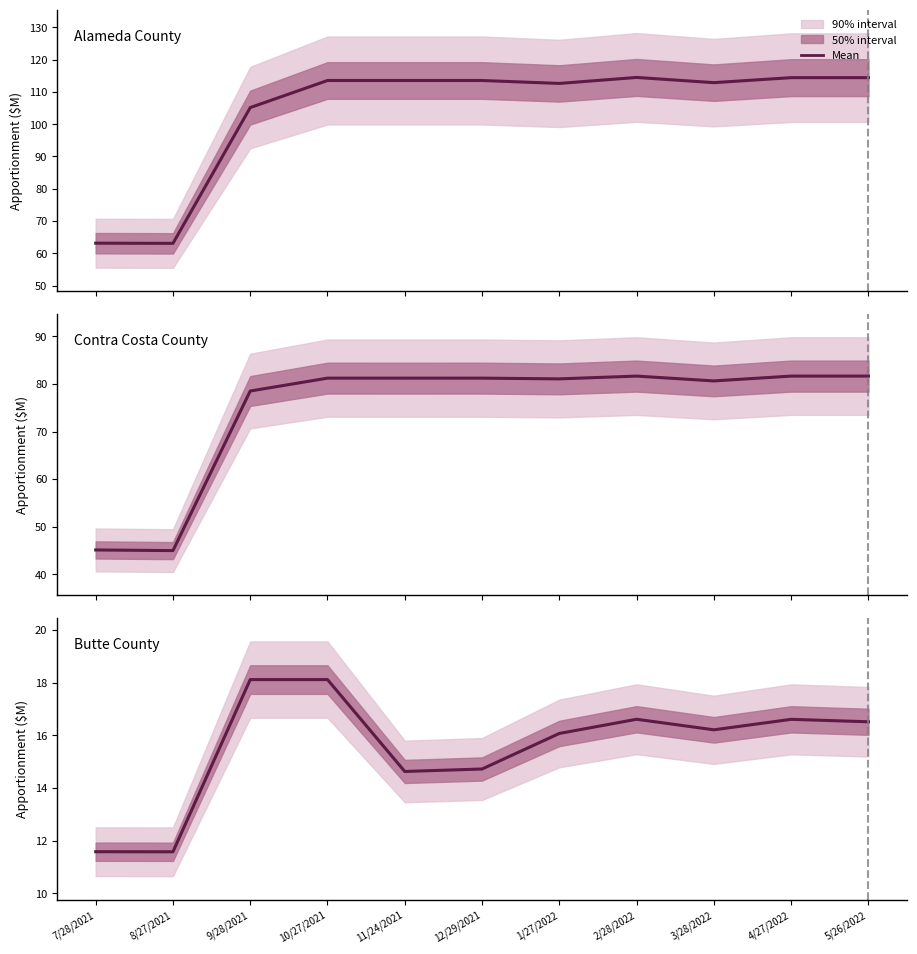

Between 12/29/2021 and 8/27/2021, which is larger?

12/29/2021